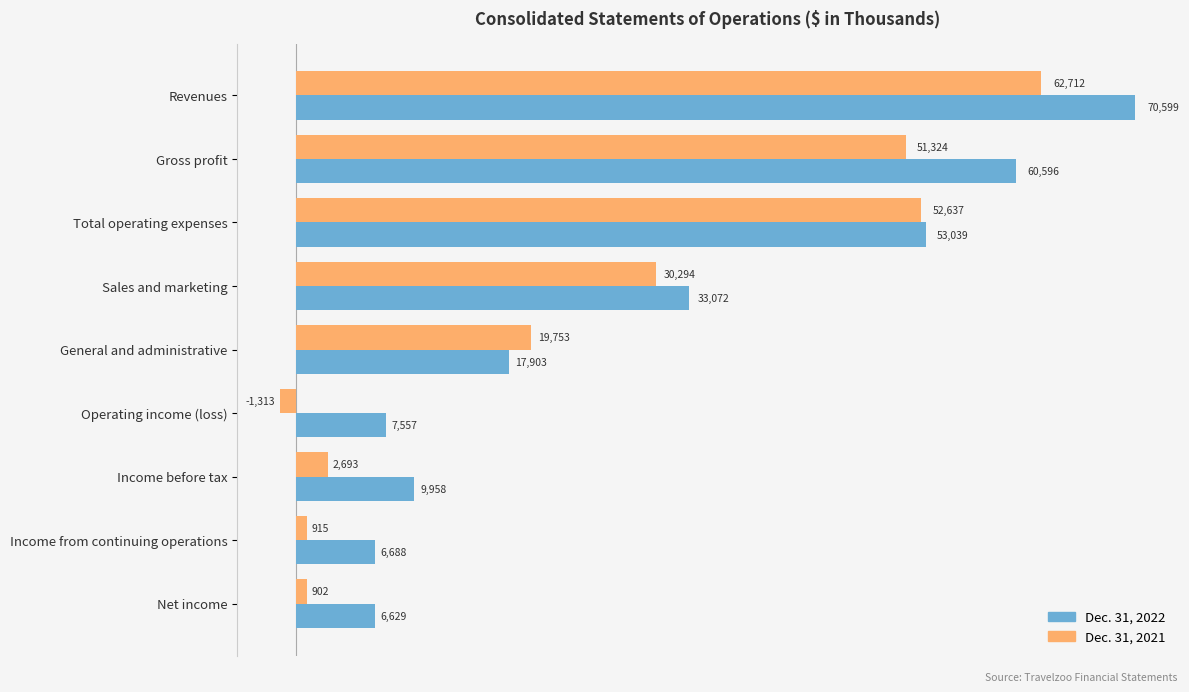

At which category is the sum across all series the highest?

Revenues